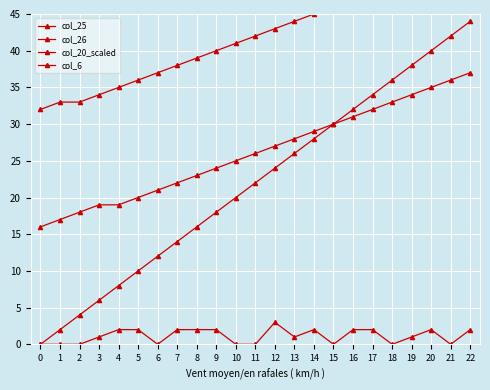

Is it true that col_26 equals 9 at 0?

False